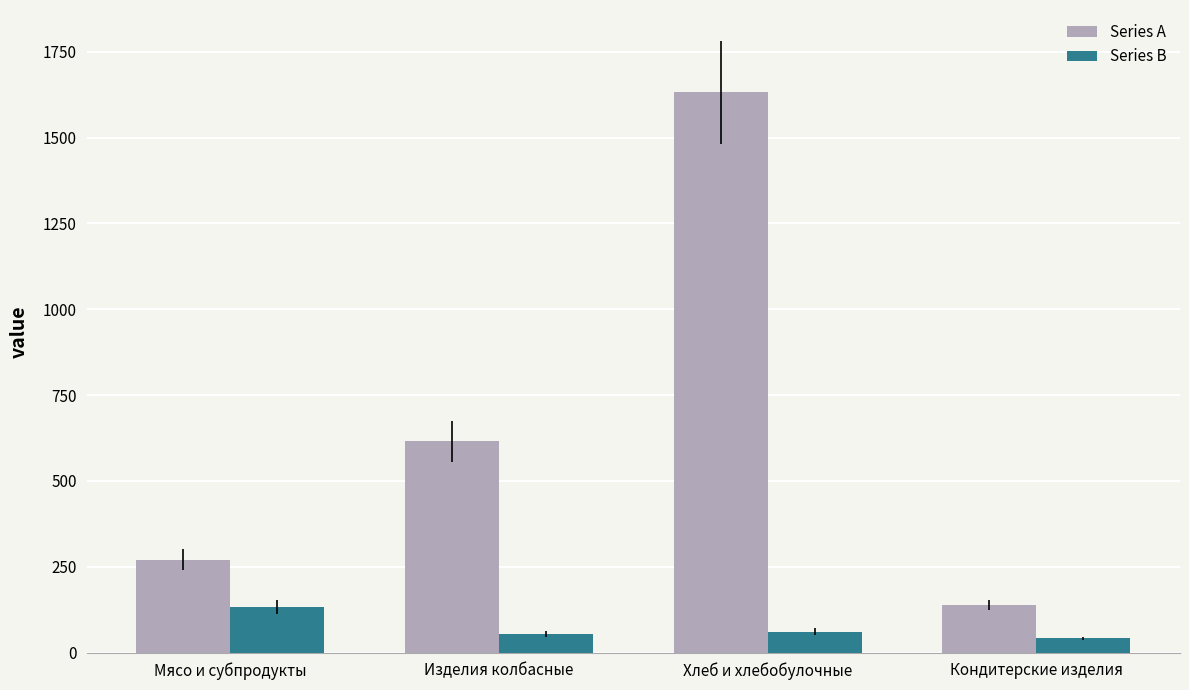

What is the total value across all series at Кондитерские изделия?

179.7